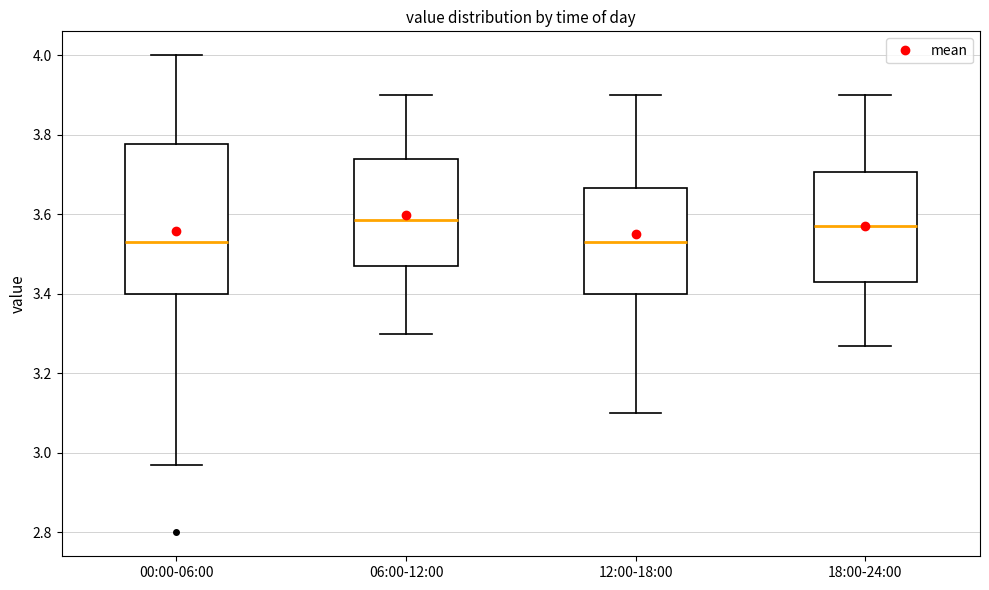

Reading left to right, transcribe this box plot: for each box, give where its median line is, the range the box spans, and where its two whiskers end, as read against the y-axis. The values are not printed on the chart, so give them approximately, as read against the axis.

00:00-06:00: median 3.54, box 3.40 to 3.78, whiskers 2.98 to 4.00
06:00-12:00: median 3.58, box 3.48 to 3.74, whiskers 3.30 to 3.90
12:00-18:00: median 3.54, box 3.40 to 3.66, whiskers 3.10 to 3.90
18:00-24:00: median 3.58, box 3.44 to 3.70, whiskers 3.28 to 3.90